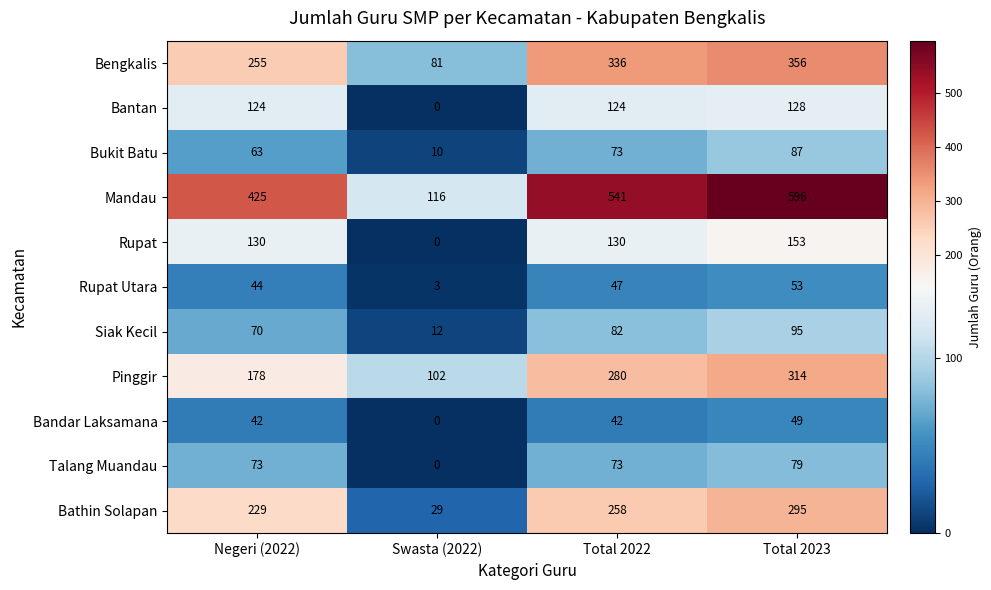

What is the spread (max minus min) of values at Total 2023?

547